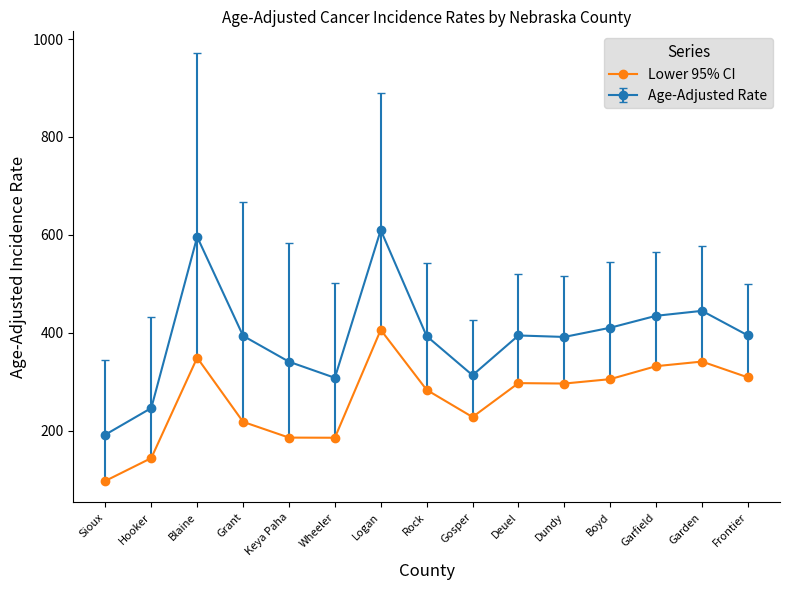

At Gosper, list the series in order from smallest to largest.

Lower 95% CI, Age-Adjusted Rate